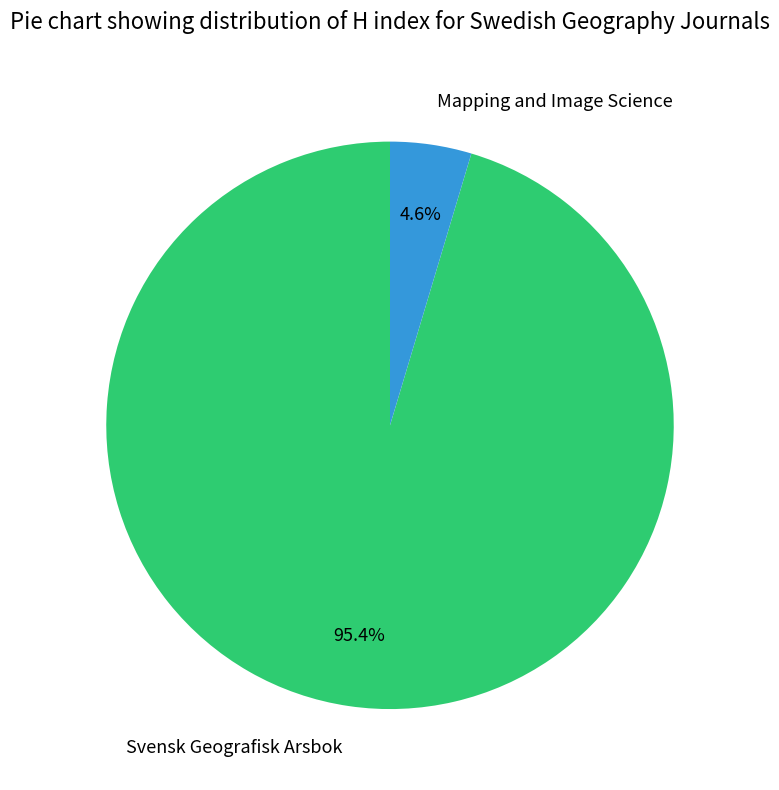

How many slices are in this pie chart?

2